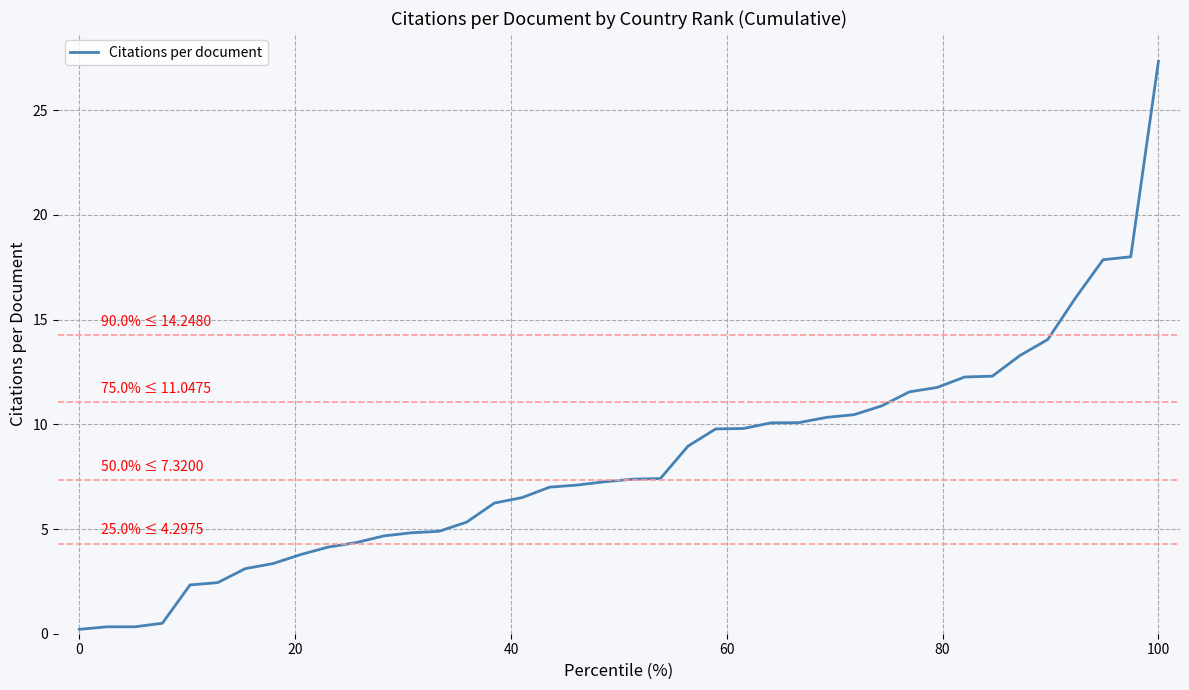

What is the greatest value displayed?

27.3